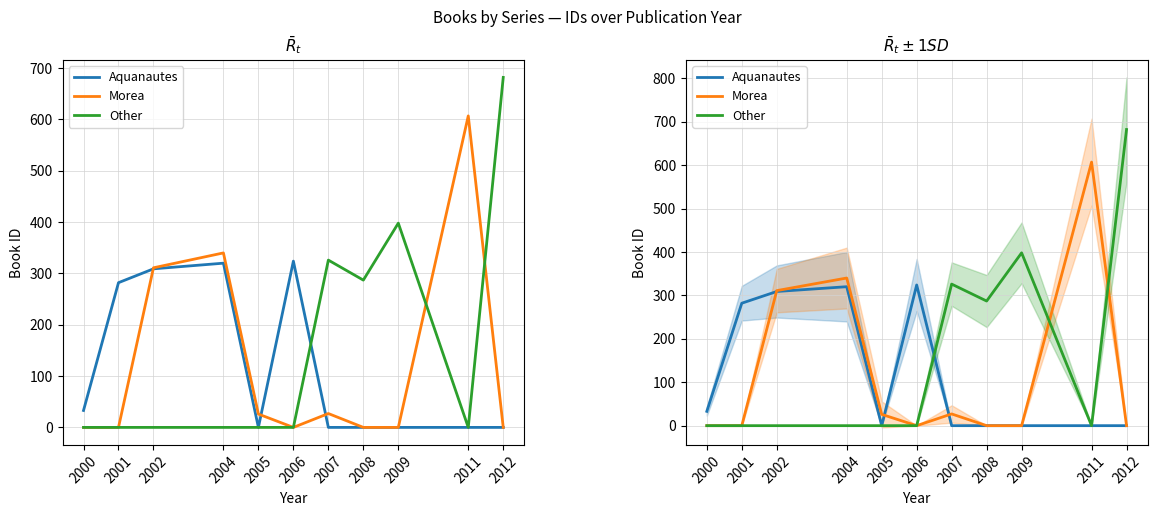

How many values in Aquanautes are above zero?

5